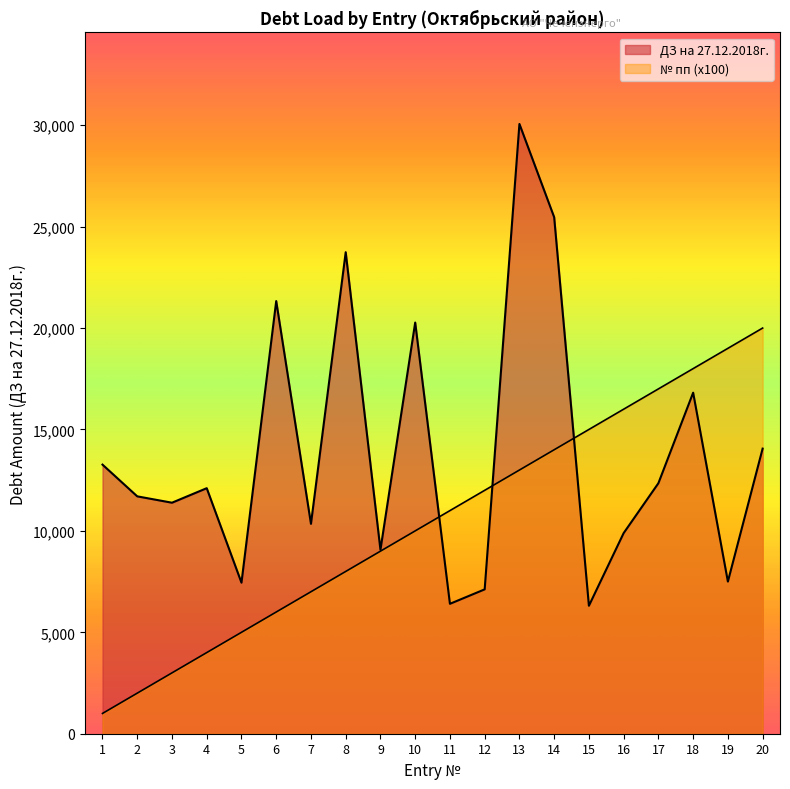

What is the minimum value for № пп (x10)?

1000.0